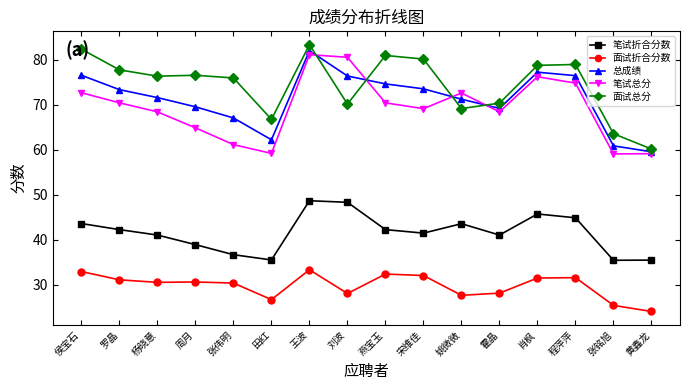

What are all the series names shown in the legend?

笔试折合分数, 面试折合分数, 总成绩, 笔试总分, 面试总分